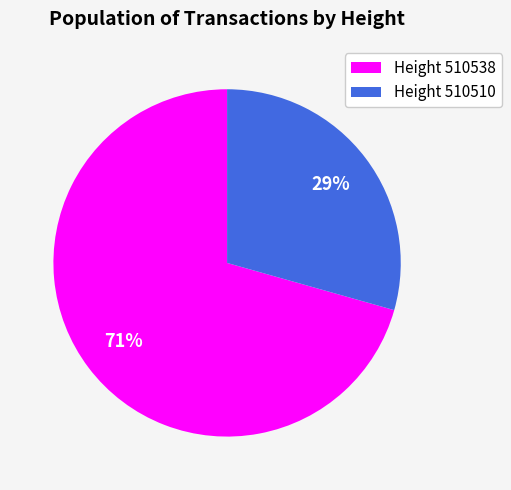

To the nearest percent, what is the average slice percentage?

50%